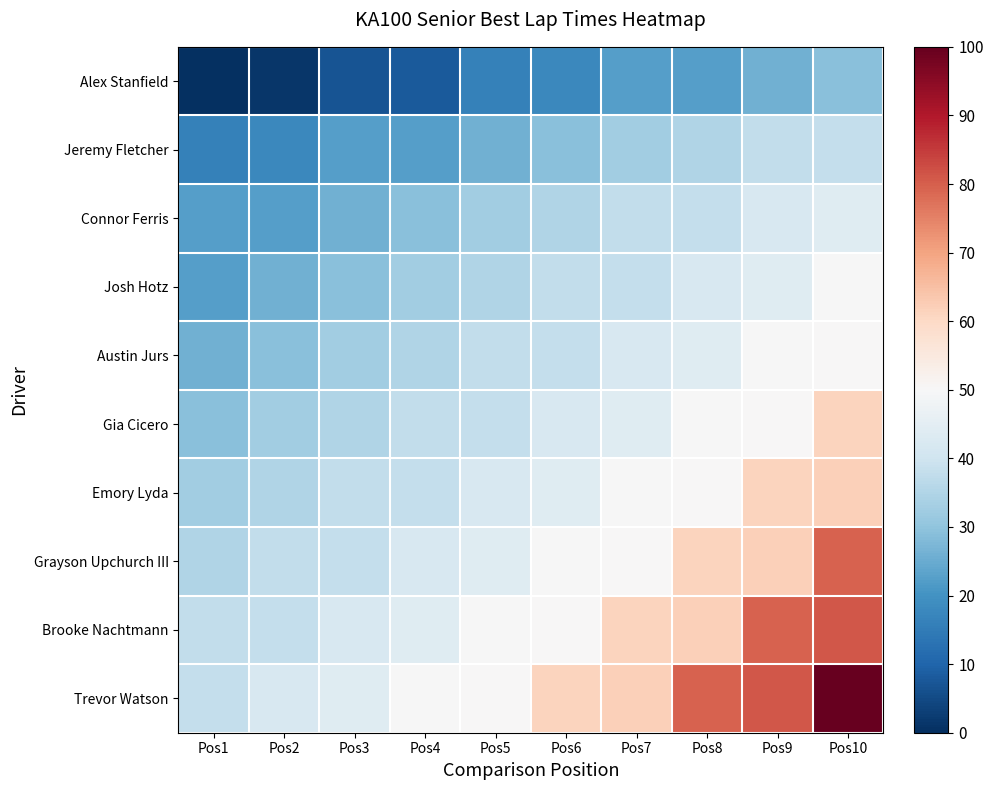

Reading left to right, transcribe all the data shown in this chart.

Alex Stanfield: Pos1=0.0	Pos2=1.5	Pos3=6.8	Pos4=7.9	Pos5=16.3	Pos6=17.7	Pos7=22.4	Pos8=22.6	Pos9=25.8	Pos10=29.1
Jeremy Fletcher: Pos1=16.3	Pos2=17.7	Pos3=22.4	Pos4=22.6	Pos5=25.8	Pos6=29.1	Pos7=32.7	Pos8=34.9	Pos9=37.8	Pos10=38.2
Connor Ferris: Pos1=22.4	Pos2=22.6	Pos3=25.8	Pos4=29.1	Pos5=32.7	Pos6=34.9	Pos7=37.8	Pos8=38.2	Pos9=42.2	Pos10=43.9
Josh Hotz: Pos1=22.6	Pos2=25.8	Pos3=29.1	Pos4=32.7	Pos5=34.9	Pos6=37.8	Pos7=38.2	Pos8=42.2	Pos9=43.9	Pos10=49.9
Austin Jurs: Pos1=25.8	Pos2=29.1	Pos3=32.7	Pos4=34.9	Pos5=37.8	Pos6=38.2	Pos7=42.2	Pos8=43.9	Pos9=49.9	Pos10=50.2
Gia Cicero: Pos1=29.1	Pos2=32.7	Pos3=34.9	Pos4=37.8	Pos5=38.2	Pos6=42.2	Pos7=43.9	Pos8=49.9	Pos9=50.2	Pos10=61.1
Emory Lyda: Pos1=32.7	Pos2=34.9	Pos3=37.8	Pos4=38.2	Pos5=42.2	Pos6=43.9	Pos7=49.9	Pos8=50.2	Pos9=61.1	Pos10=61.8
Grayson Upchurch III: Pos1=34.9	Pos2=37.8	Pos3=38.2	Pos4=42.2	Pos5=43.9	Pos6=49.9	Pos7=50.2	Pos8=61.1	Pos9=61.8	Pos10=79.6
Brooke Nachtmann: Pos1=37.8	Pos2=38.2	Pos3=42.2	Pos4=43.9	Pos5=49.9	Pos6=50.2	Pos7=61.1	Pos8=61.8	Pos9=79.6	Pos10=81.1
Trevor Watson: Pos1=38.2	Pos2=42.2	Pos3=43.9	Pos4=49.9	Pos5=50.2	Pos6=61.1	Pos7=61.8	Pos8=79.6	Pos9=81.1	Pos10=100.0